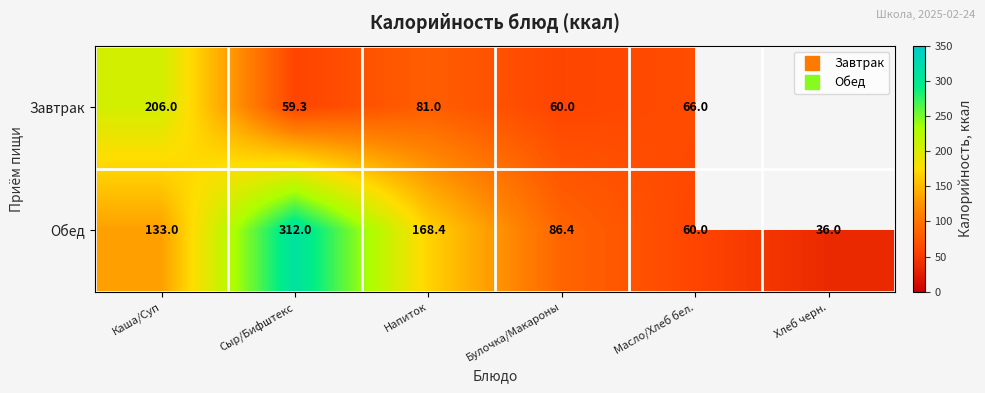

What is the maximum value shown in the chart?

312.0